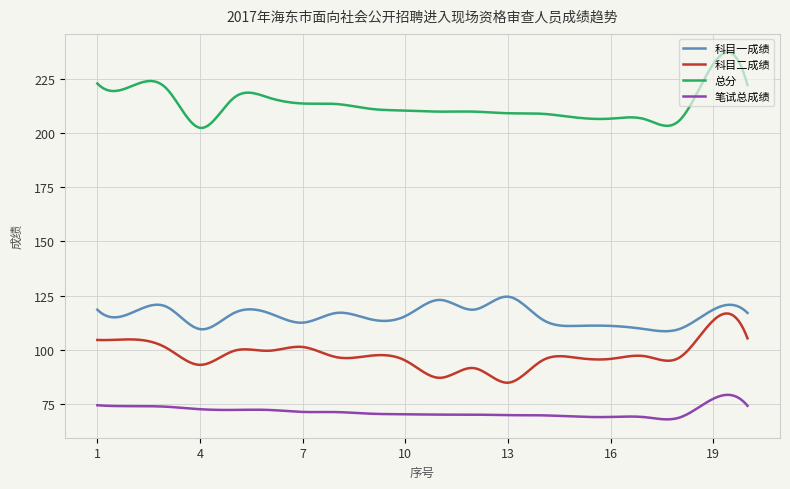

True or false: 总分 and 笔试总成绩 cross at least once.

False